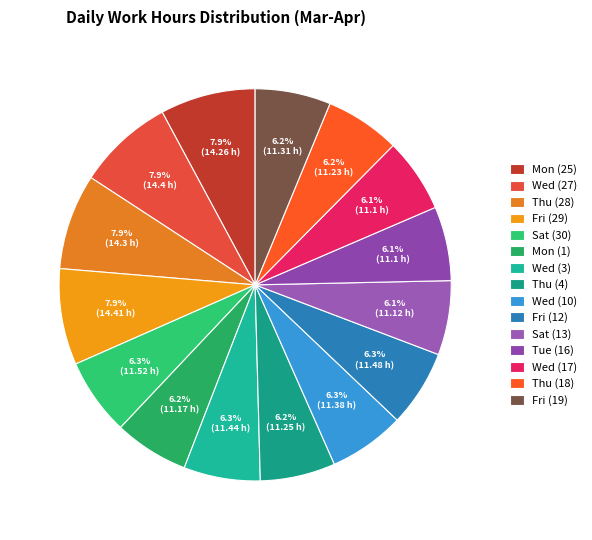

What percentage is the Thu (4) slice, to the nearest percent?

6%